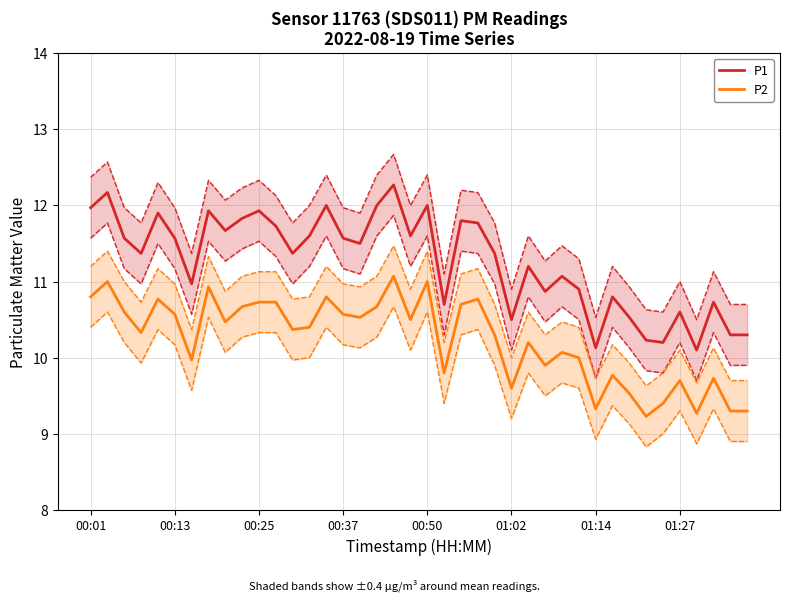

What is the sum of the P2 values at 33 and 18?

20.3